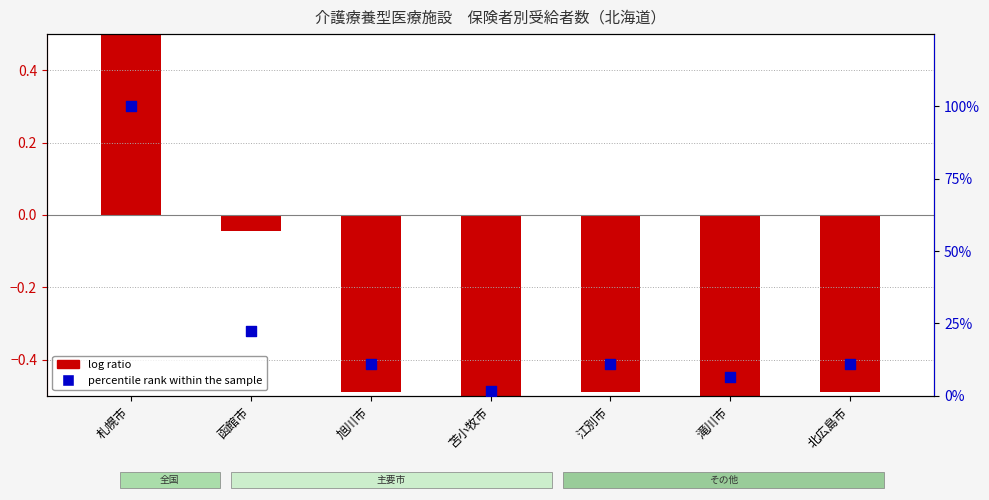

Which series contains the lowest Y value?

log ratio (合計 normalized)